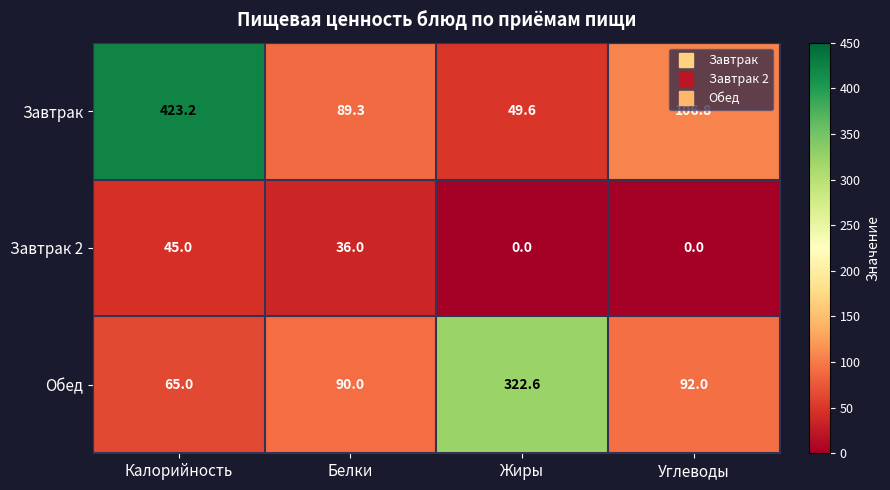

Which series has the widest spread of values?

Завтрак